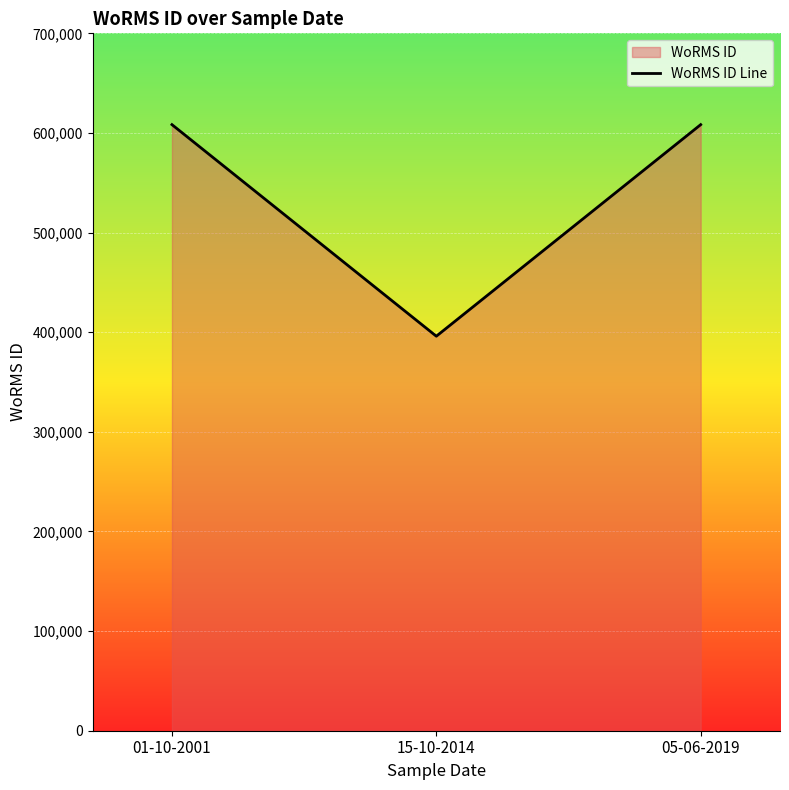

Reading left to right, transcribe all the data shown in this chart.

01-10-2001=608356	15-10-2014=395989	05-06-2019=608356